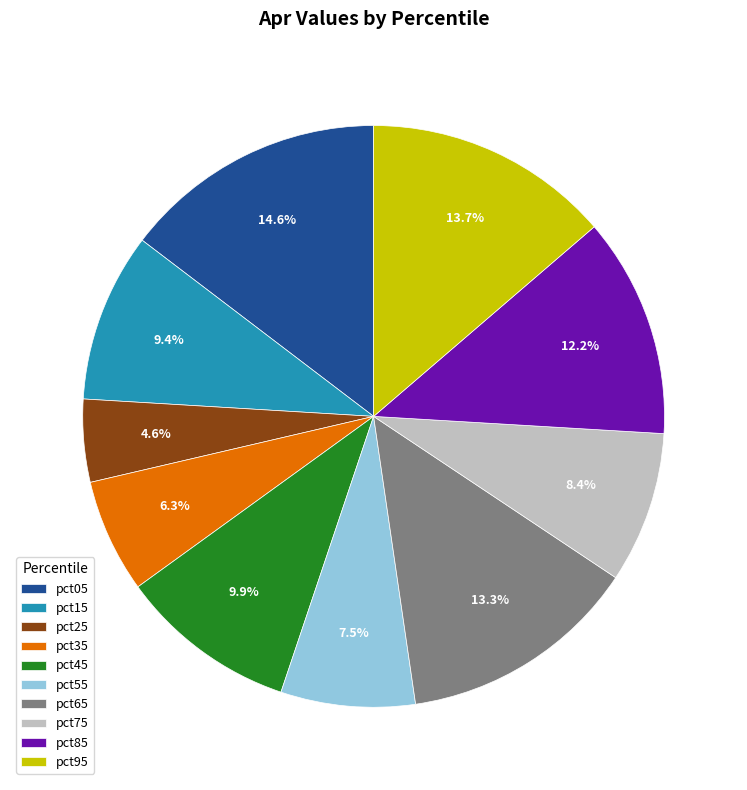

Which category has the smallest portion of the pie?

pct25